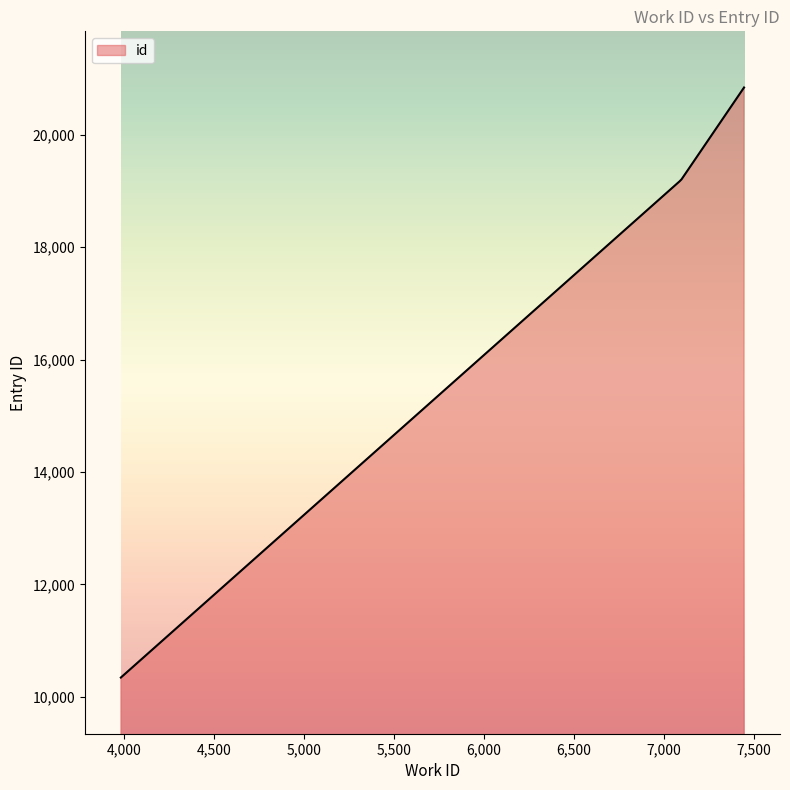

What is the greatest value displayed?

20844.0